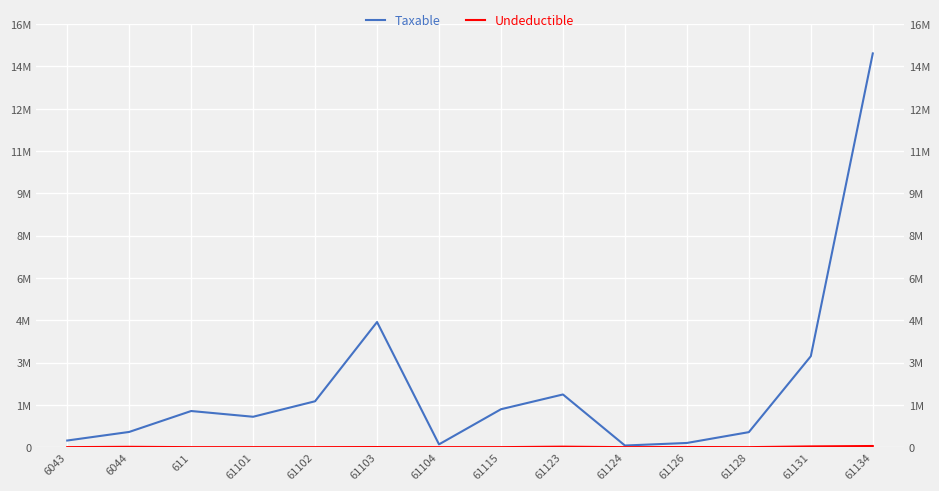

What is the lowest value of the Taxable series?

61813.2